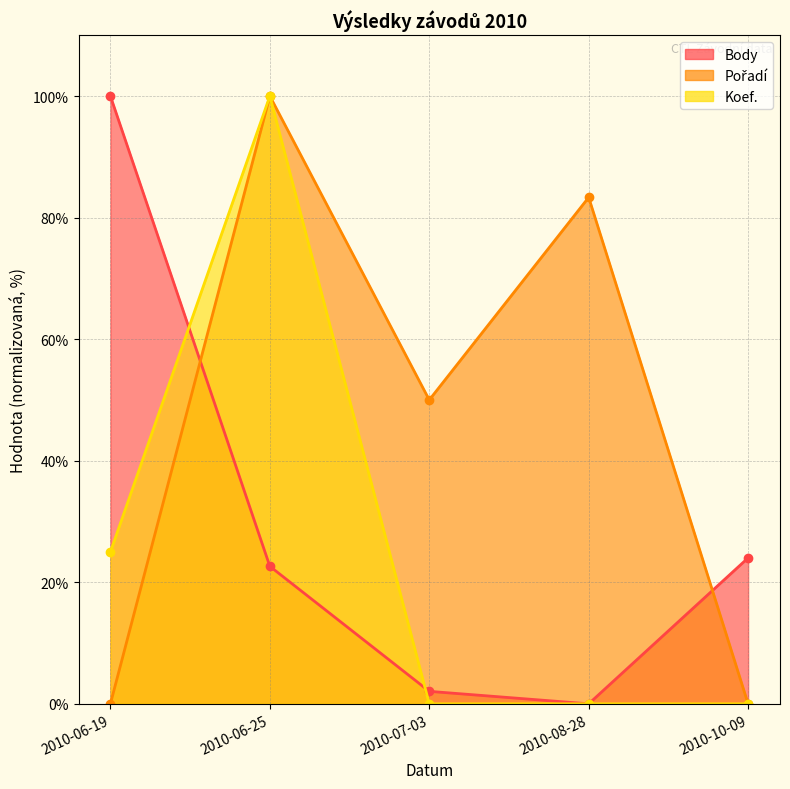

At which category is the sum across all series the highest?

2010-06-25